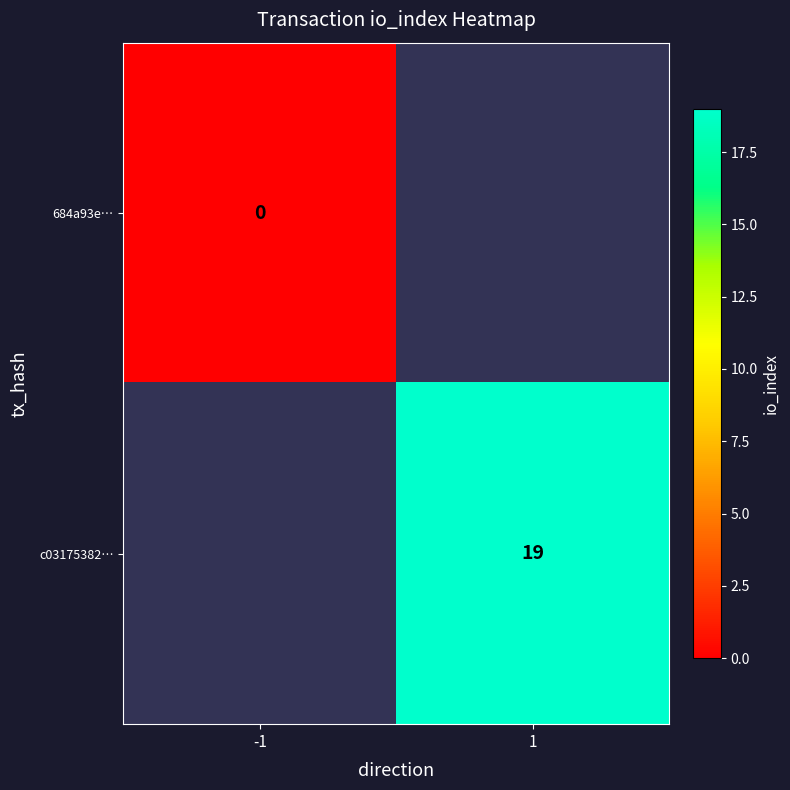

The value of c03175382… at 1 is 24.9. True or false?

False